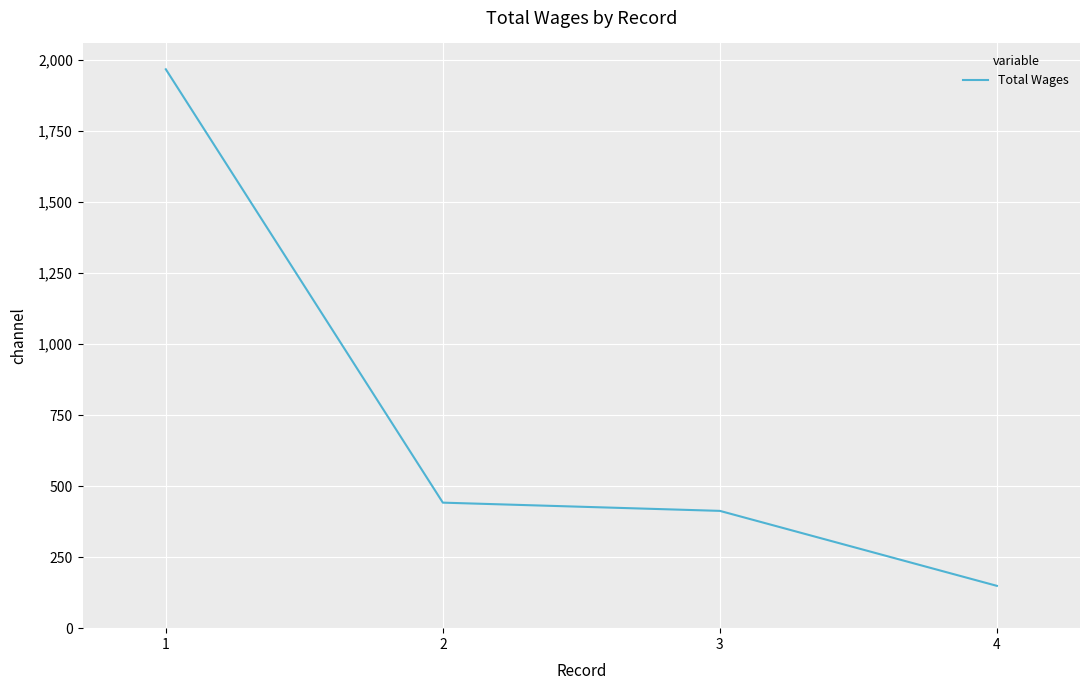

What is the change in value from 1 to 3?

-1555